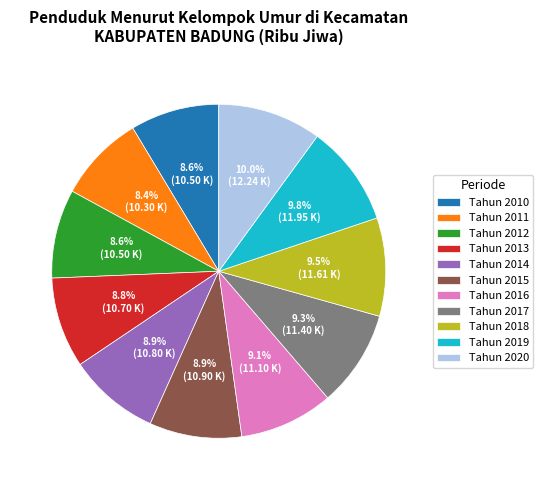

How many slices are in this pie chart?

11